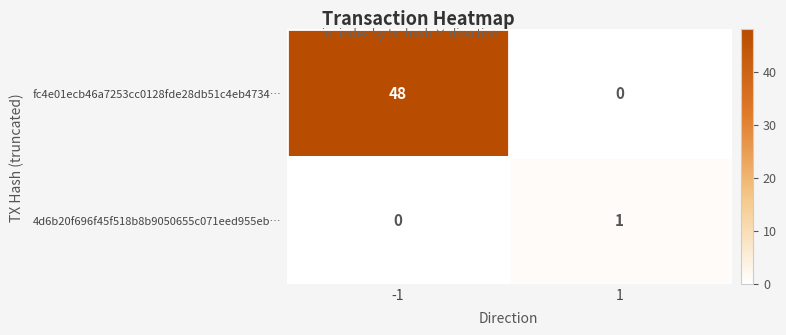

Which series has the largest total across all categories?

fc4e01ecb46a7253cc0128fde28db51c4eb4734…